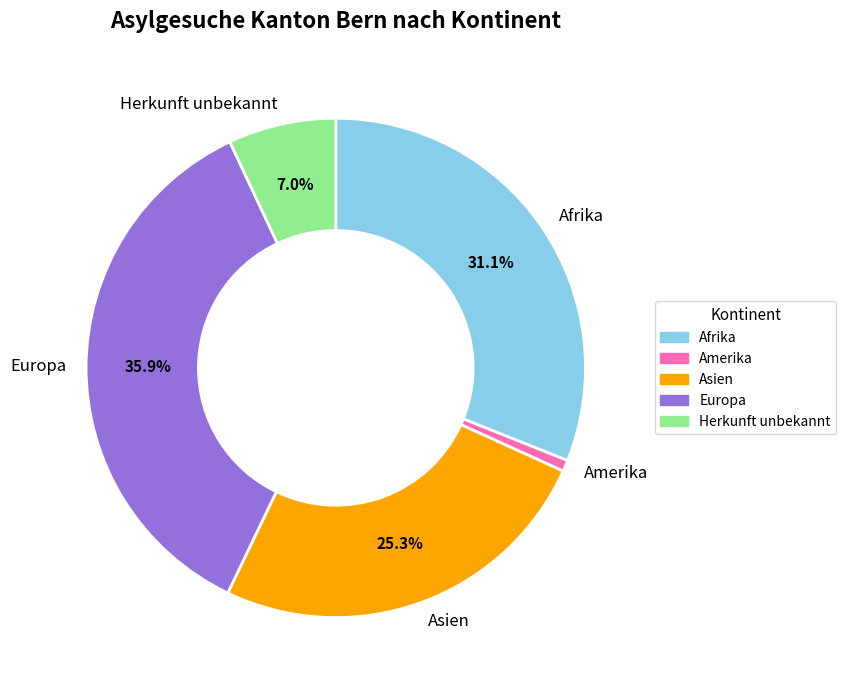

Rank the categories by value from highest to lowest.

Europa, Afrika, Asien, Herkunft unbekannt, Amerika